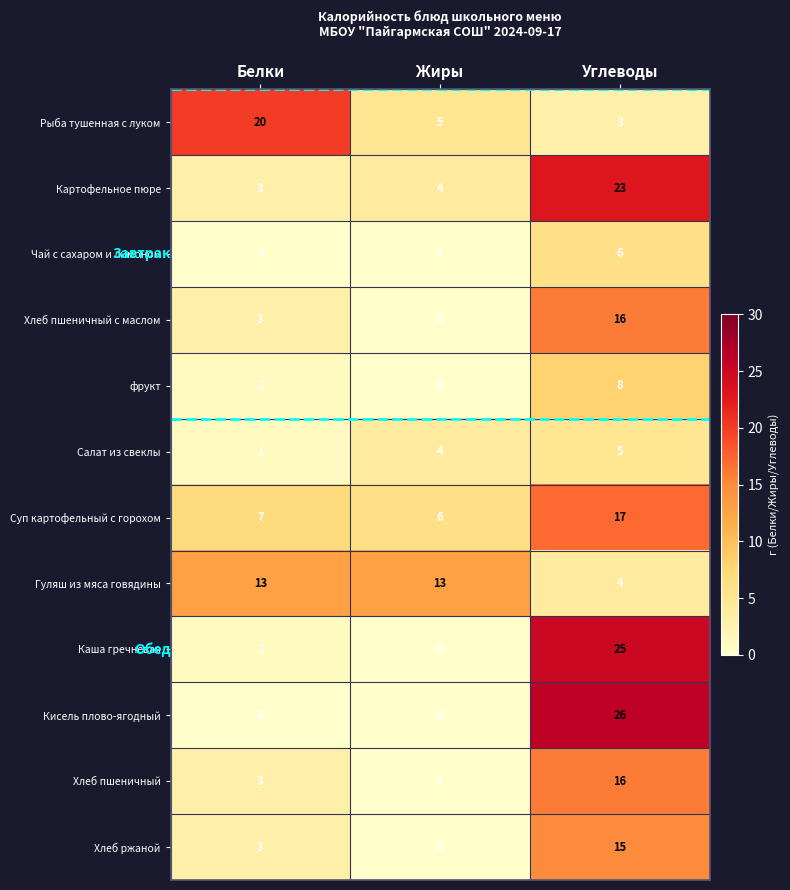

What is the spread (max minus min) of values at Углеводы?

23